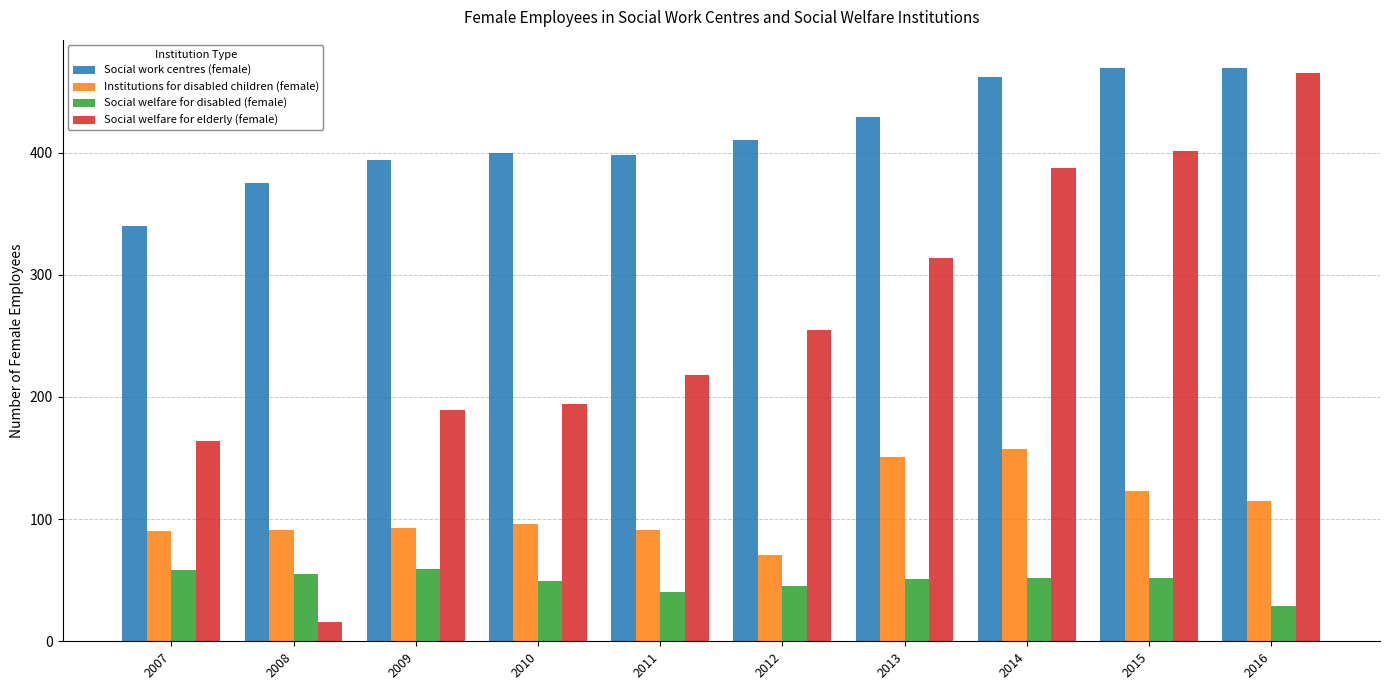

Which series has the largest range (max minus min)?

Social welfare for elderly (female)